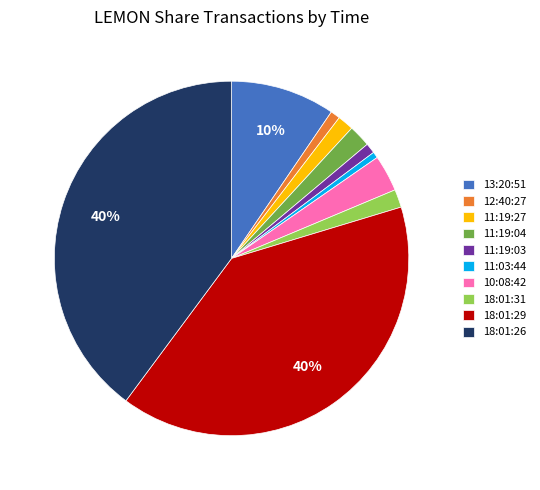

Is it true that 11:19:27 is 11% of the pie?

False